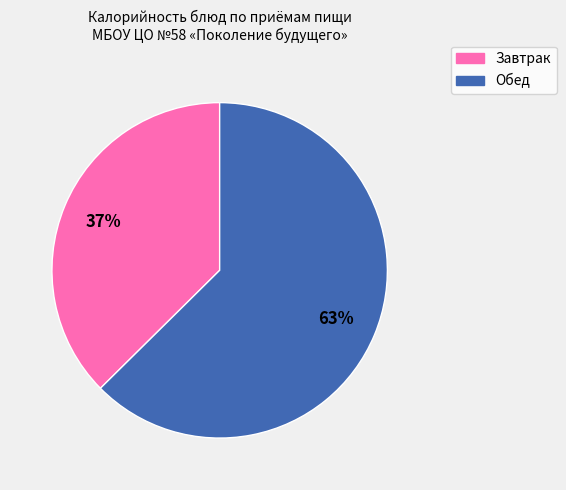

Is there a majority slice in this chart?

Yes